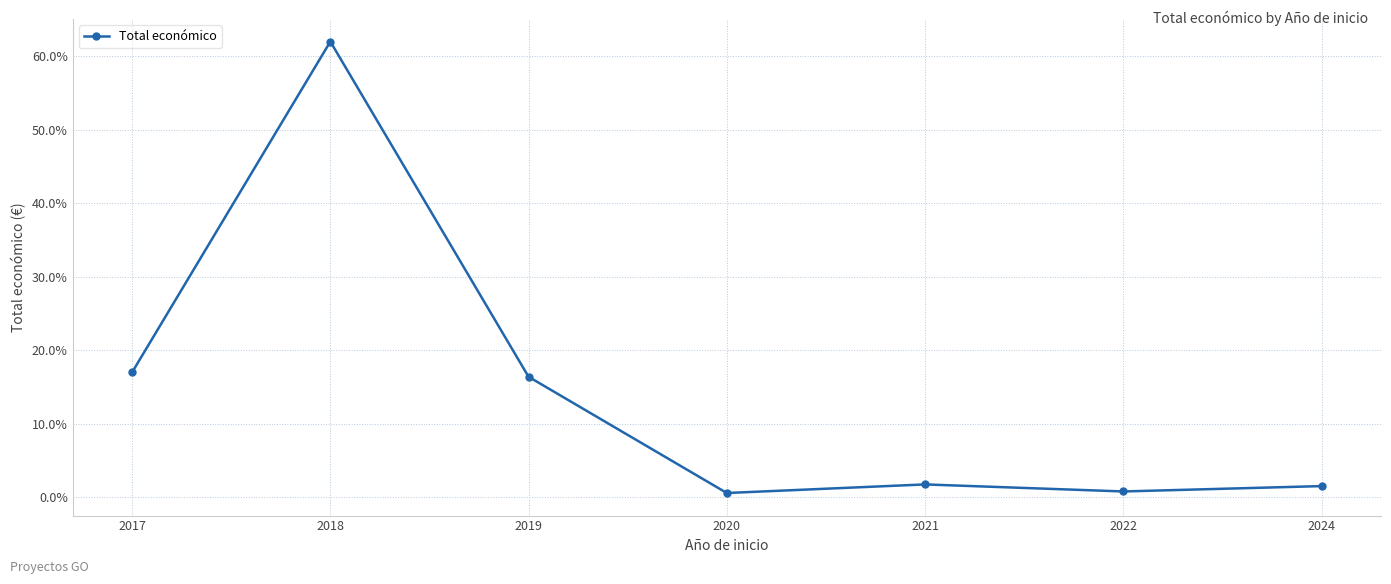

How many series are shown in this chart?

1